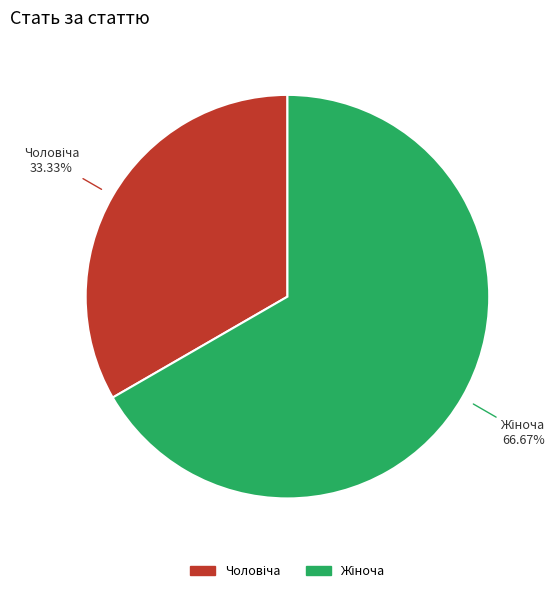

Is there any slice that represents more than half of the pie?

Yes